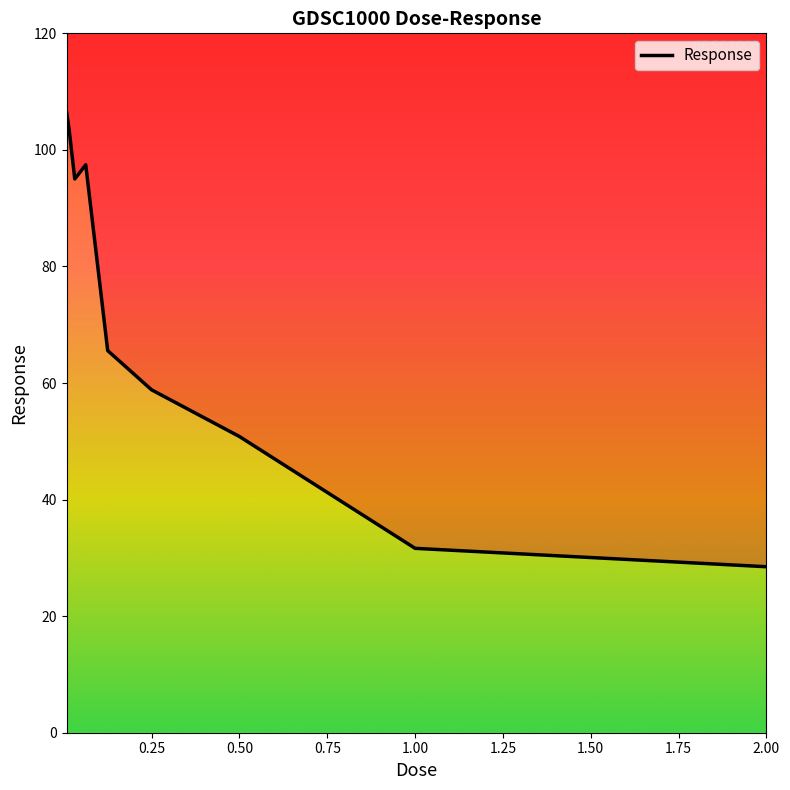

What is the sum of all values?

637.6